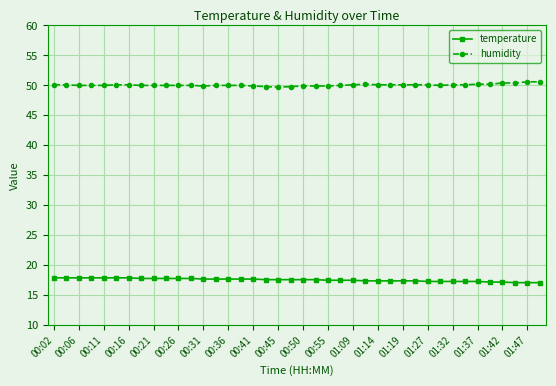

Rank the series by their maximum value, from lowest to highest.

temperature, humidity